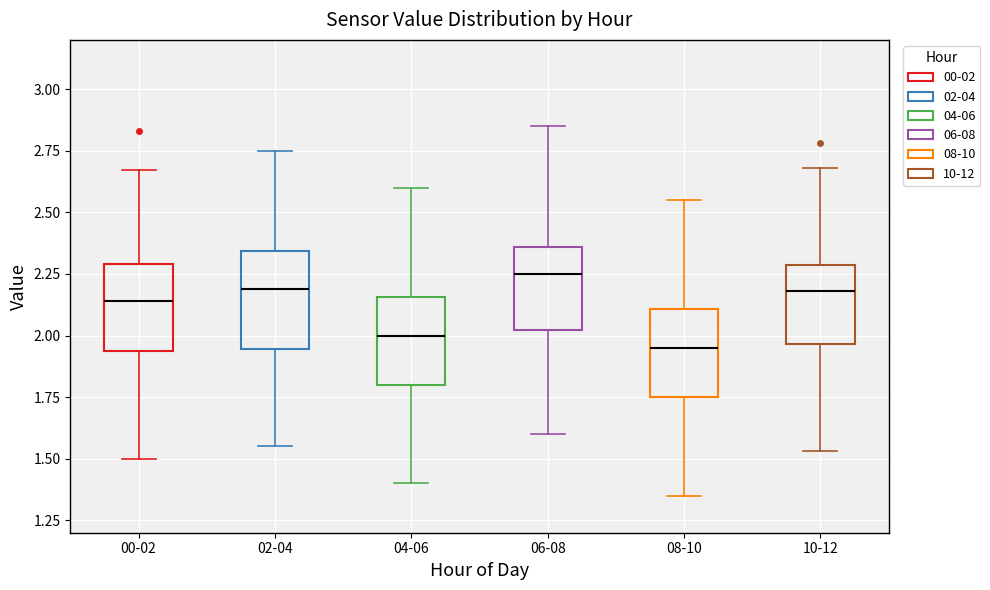

Reading left to right, transcribe this box plot: for each box, give where its median line is, the range the box spans, and where its two whiskers end, as read against the y-axis. The values are not printed on the chart, so give them approximately, as read against the axis.

00-02: median 2.15, box 1.95 to 2.30, whiskers 1.50 to 2.65
02-04: median 2.20, box 1.95 to 2.35, whiskers 1.55 to 2.75
04-06: median 2.00, box 1.80 to 2.15, whiskers 1.40 to 2.60
06-08: median 2.25, box 2.00 to 2.35, whiskers 1.60 to 2.85
08-10: median 1.95, box 1.75 to 2.10, whiskers 1.35 to 2.55
10-12: median 2.20, box 1.95 to 2.30, whiskers 1.55 to 2.70